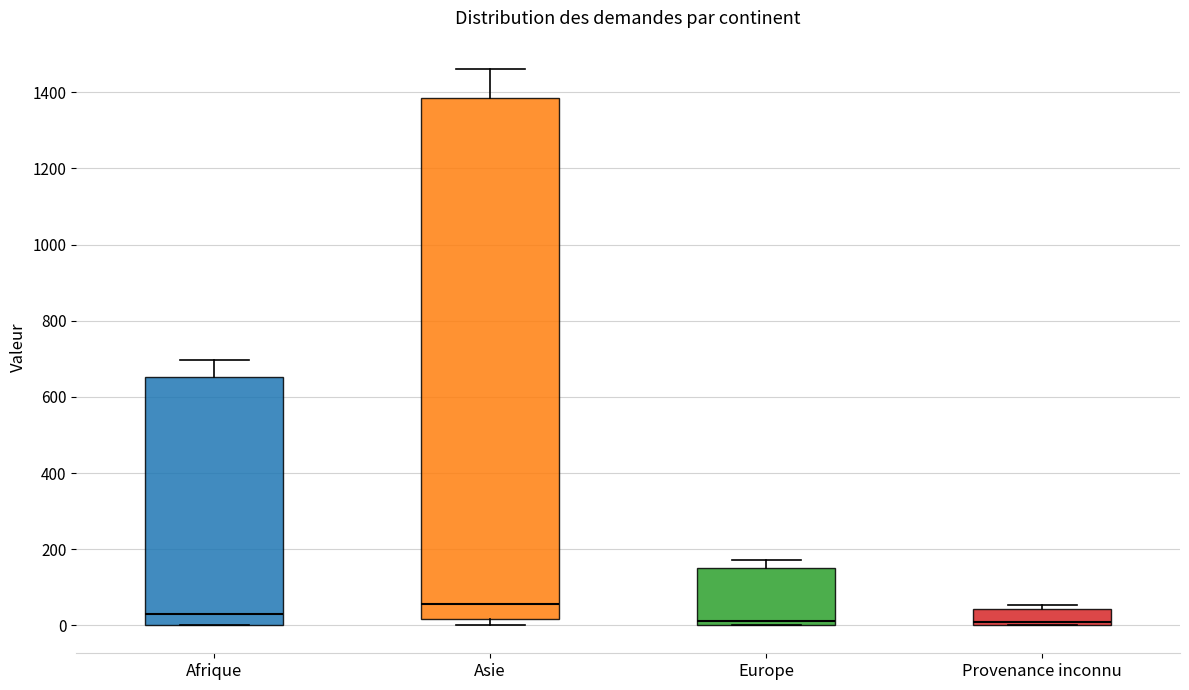

Reading left to right, read every box against the y-axis: the position of its median line, the range the box covers, and the ends of its whiskers. The values are not printed on the chart, so give them approximately, as read against the axis.

Afrique: median 40, box 0 to 660, whiskers 0 to 700
Asie: median 60, box 20 to 1380, whiskers 0 to 1460
Europe: median 20, box 0 to 160, whiskers 0 to 180
Provenance inconnu: median 0 (just above the box's lower edge), box 0 to 40, whiskers 0 to 60